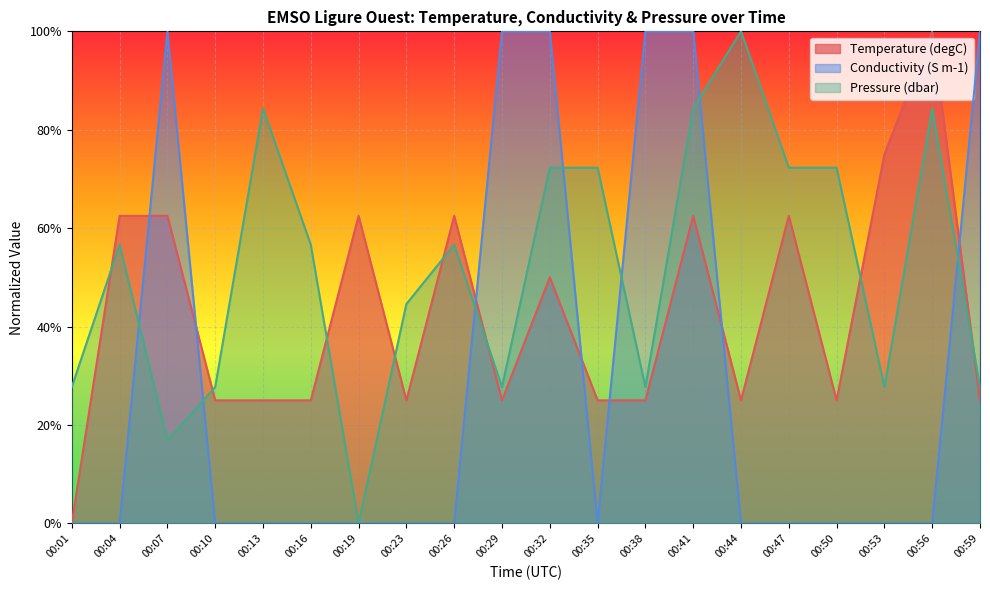

The value of Pressure (dbar) at 00:59 is 0.4. True or false?

False